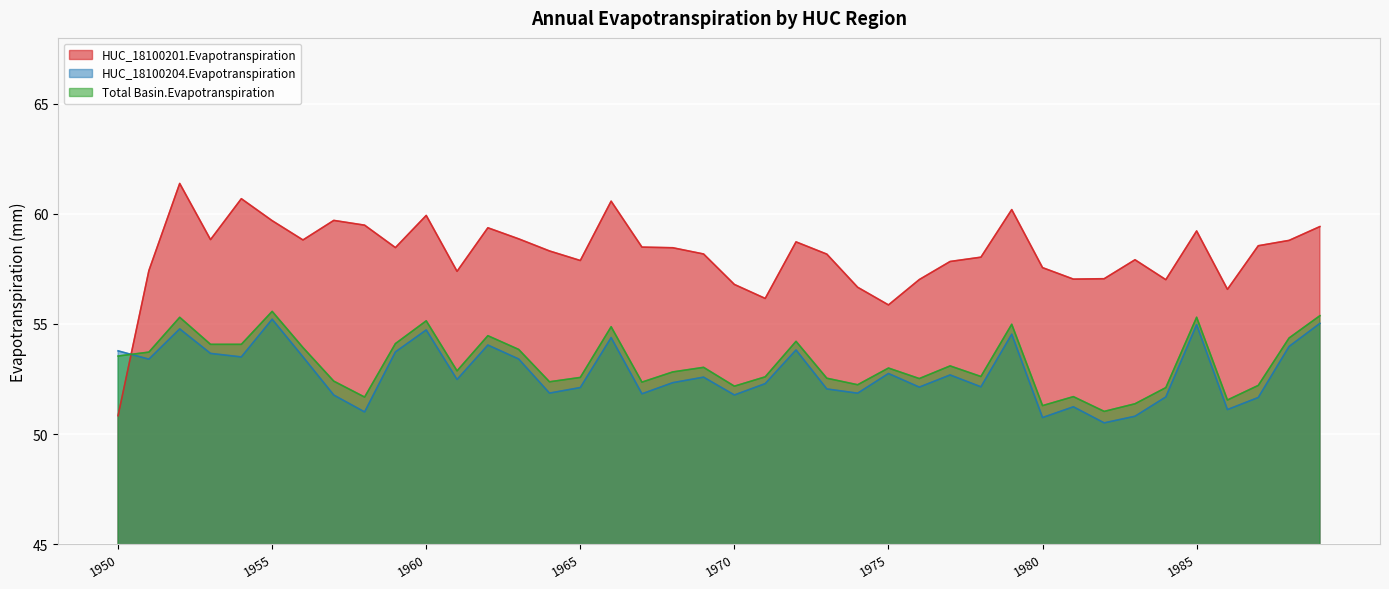

Is it true that HUC_18100204.Evapotranspiration equals 53.7 at 1959?

True